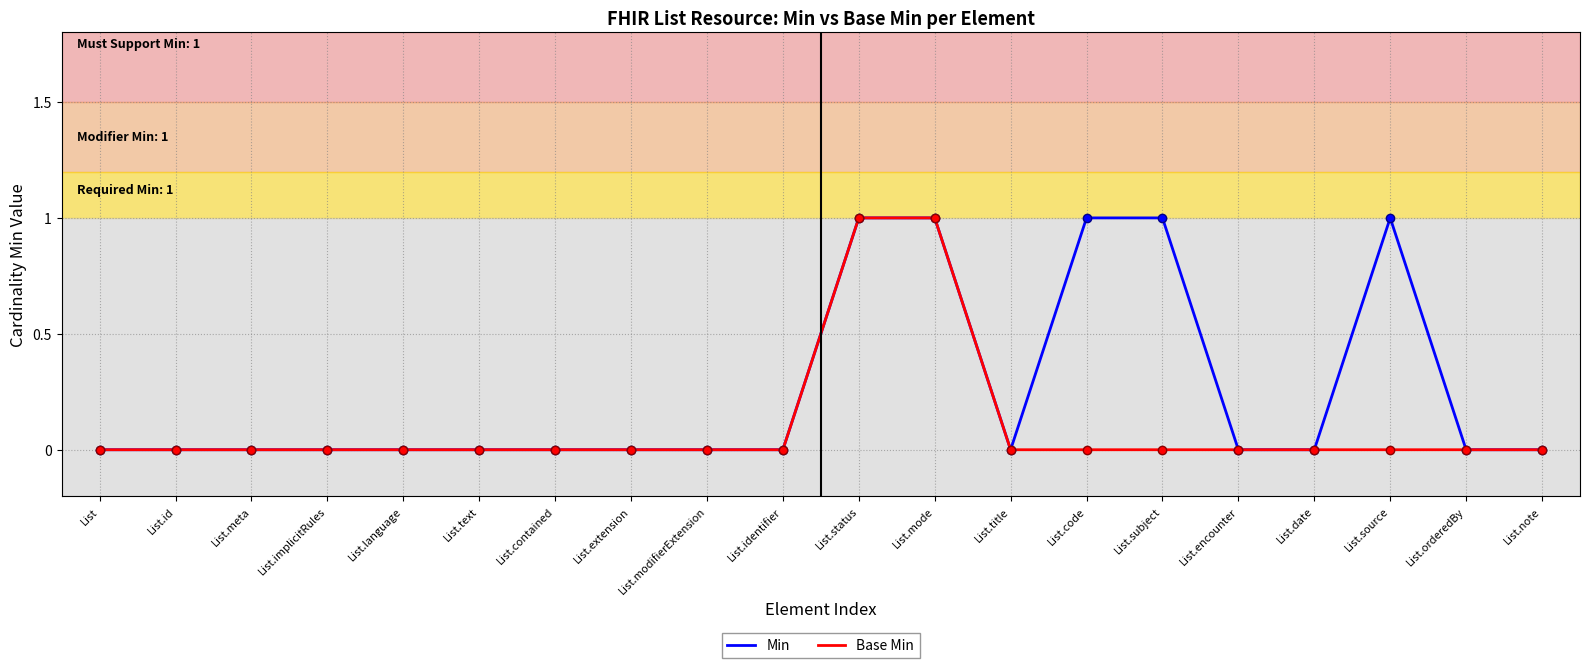

Which series has the largest total across all categories?

Min